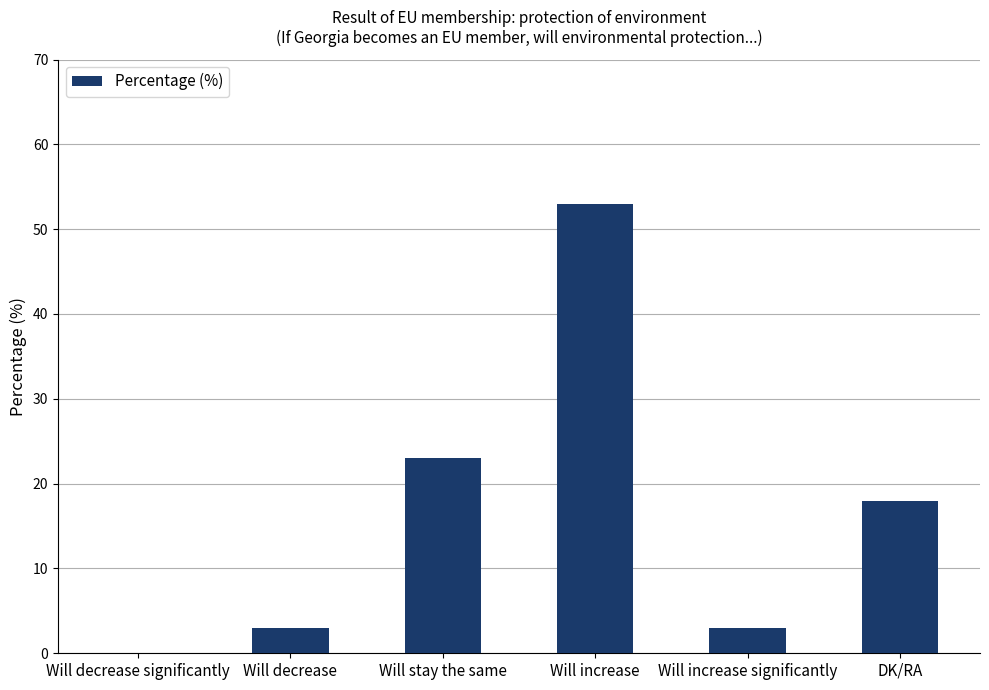

The chart shows a value of 23 at Will stay the same. True or false?

True